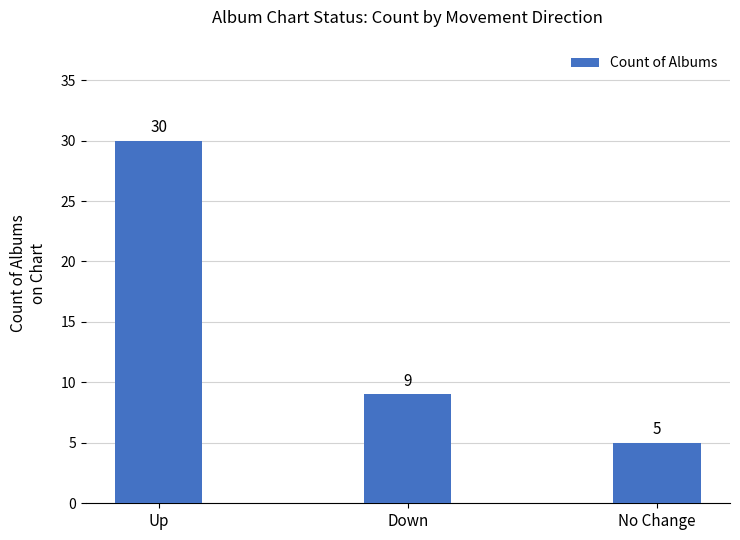

Approximately how many times larger is the value at Up compared to Down?

3.3